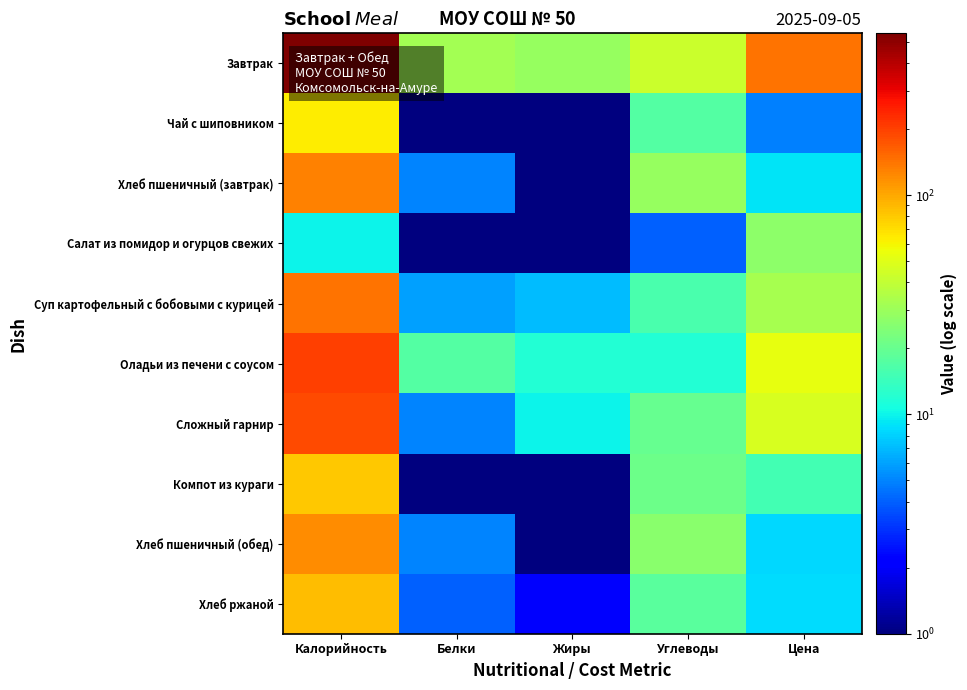

What is the minimum value shown in the chart?

1.0